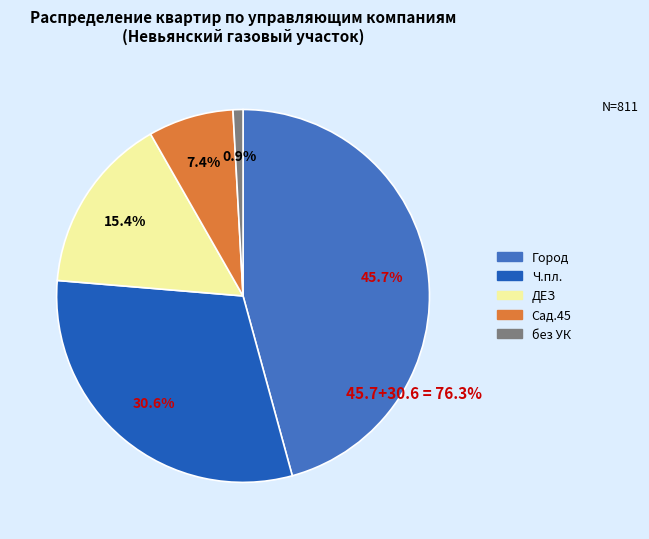

True or false: Город accounts for 46% of the total.

True